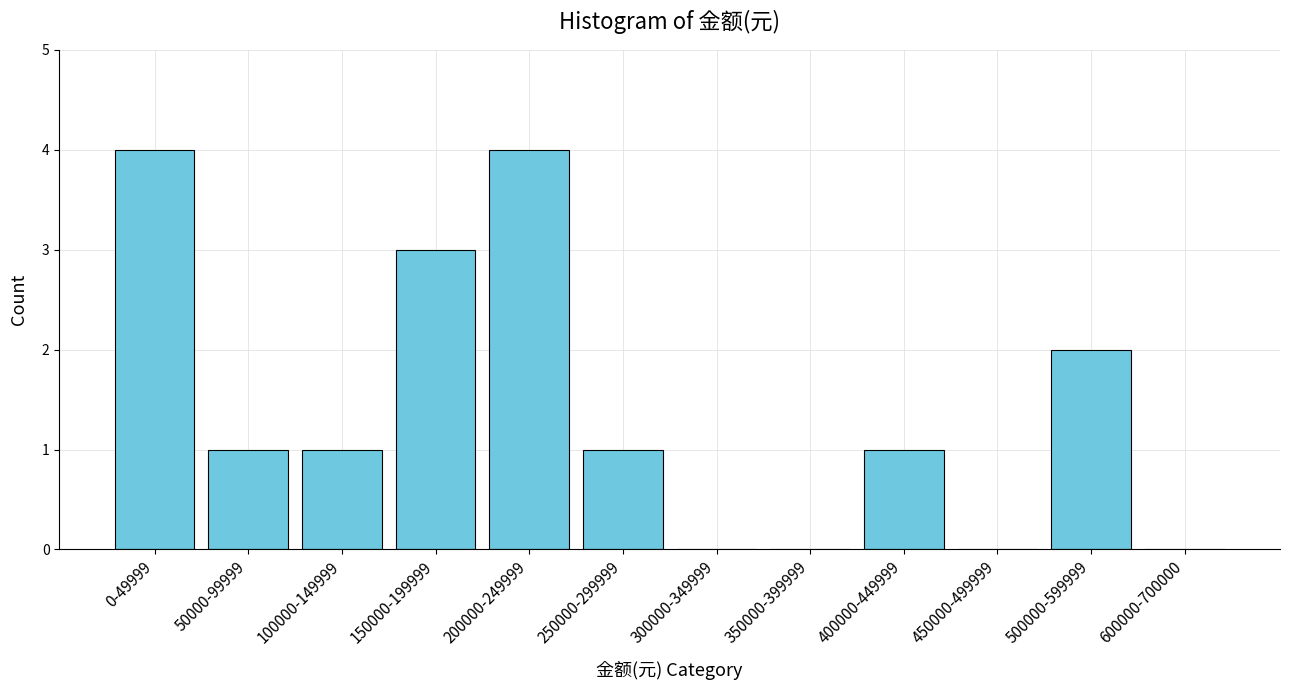

Reading left to right, list all the values displayed in this chart.

0-49999=4	50000-99999=1	100000-149999=1	150000-199999=3	200000-249999=4	250000-299999=1	300000-349999=0	350000-399999=0	400000-449999=1	450000-499999=0	500000-599999=2	600000-700000=0